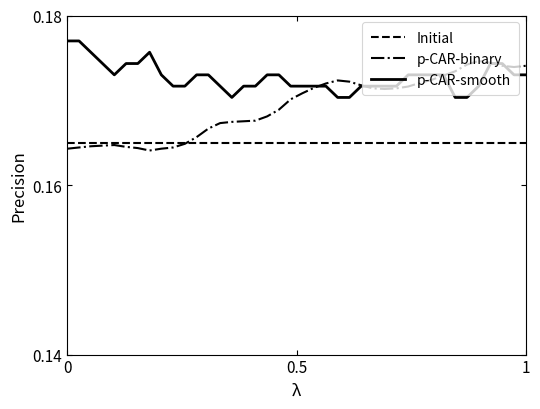

Which series has the largest total across all categories?

p-CAR-smooth